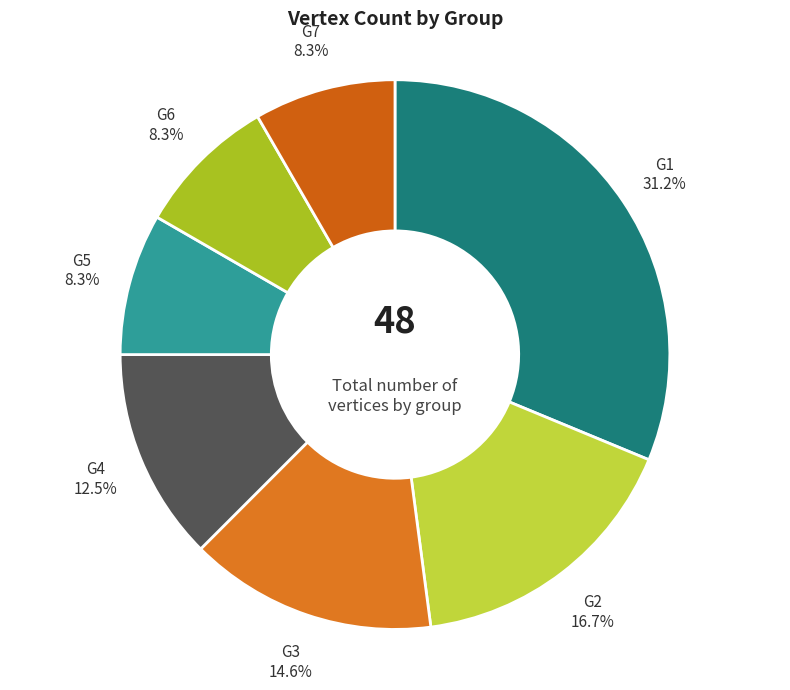

How many segments does this pie chart have?

7